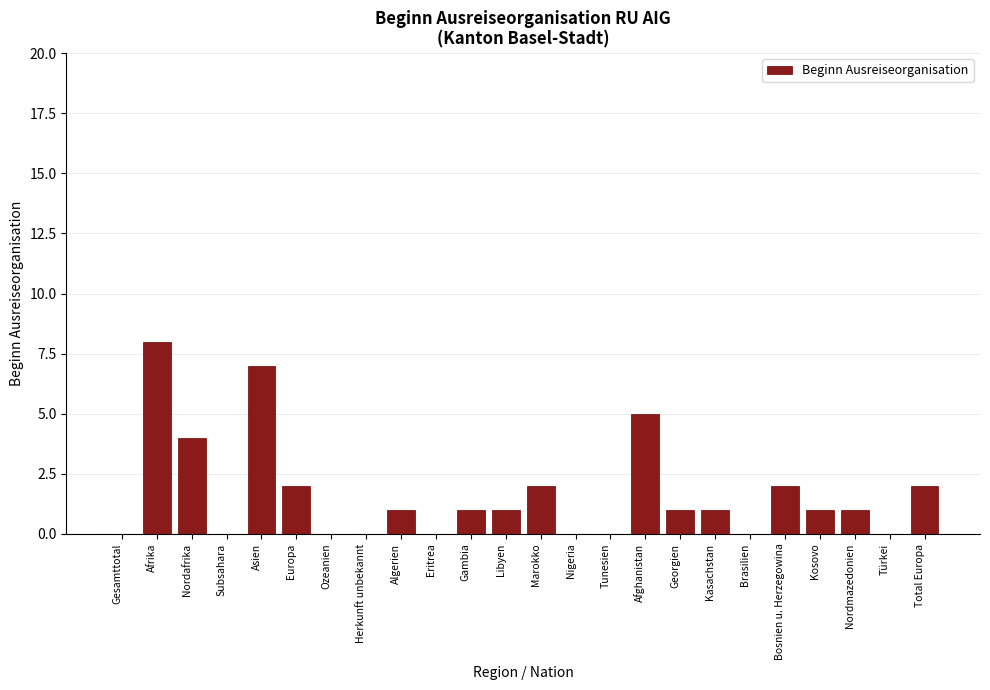

Reading right to left, extract all data points from this chart.

Total Europa=2	Türkei=0	Nordmazedonien=1	Kosovo=1	Bosnien u. Herzegowina=2	Brasilien=0	Kasachstan=1	Georgien=1	Afghanistan=5	Tunesien=0	Nigeria=0	Marokko=2	Libyen=1	Gambia=1	Eritrea=0	Algerien=1	Herkunft unbekannt=0	Ozeanien=0	Europa=2	Asien=7	Subsahara=0	Nordafrika=4	Afrika=8	Gesamttotal=0